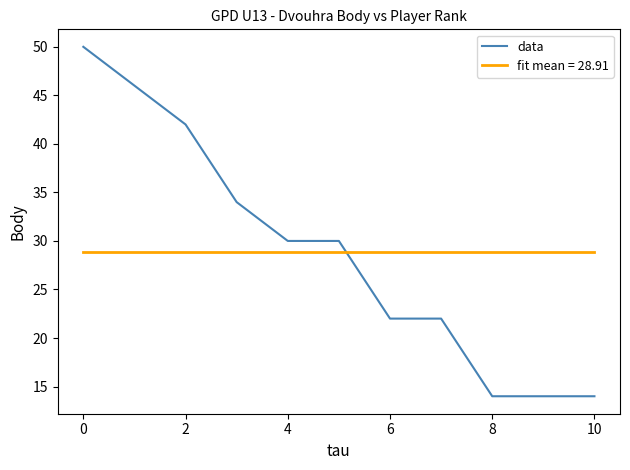

Which series has the largest range (max minus min)?

data